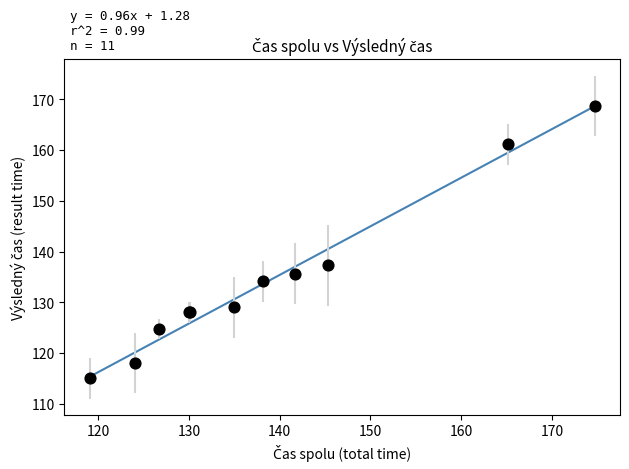

What Y value in the scatter plot is closest to 141?

137.3